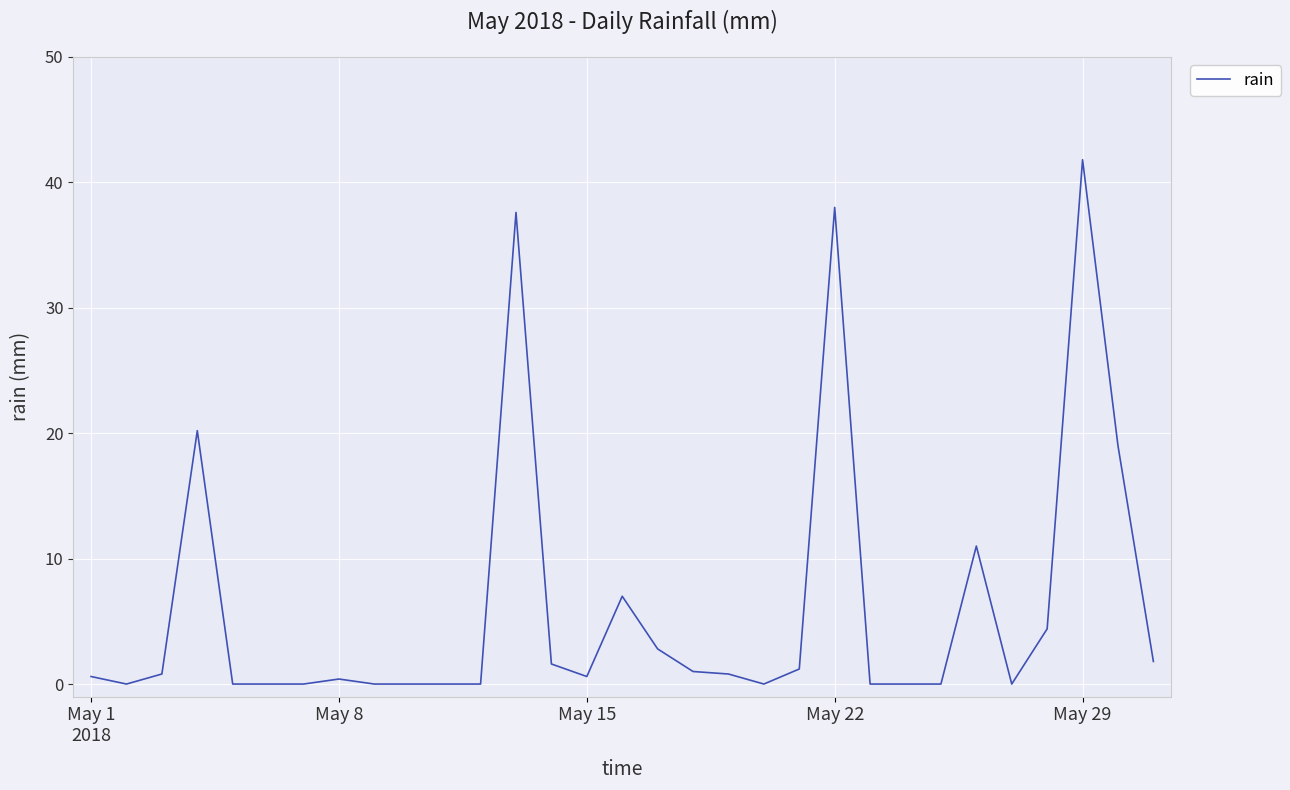

What is the difference between the maximum and minimum values?

41.8